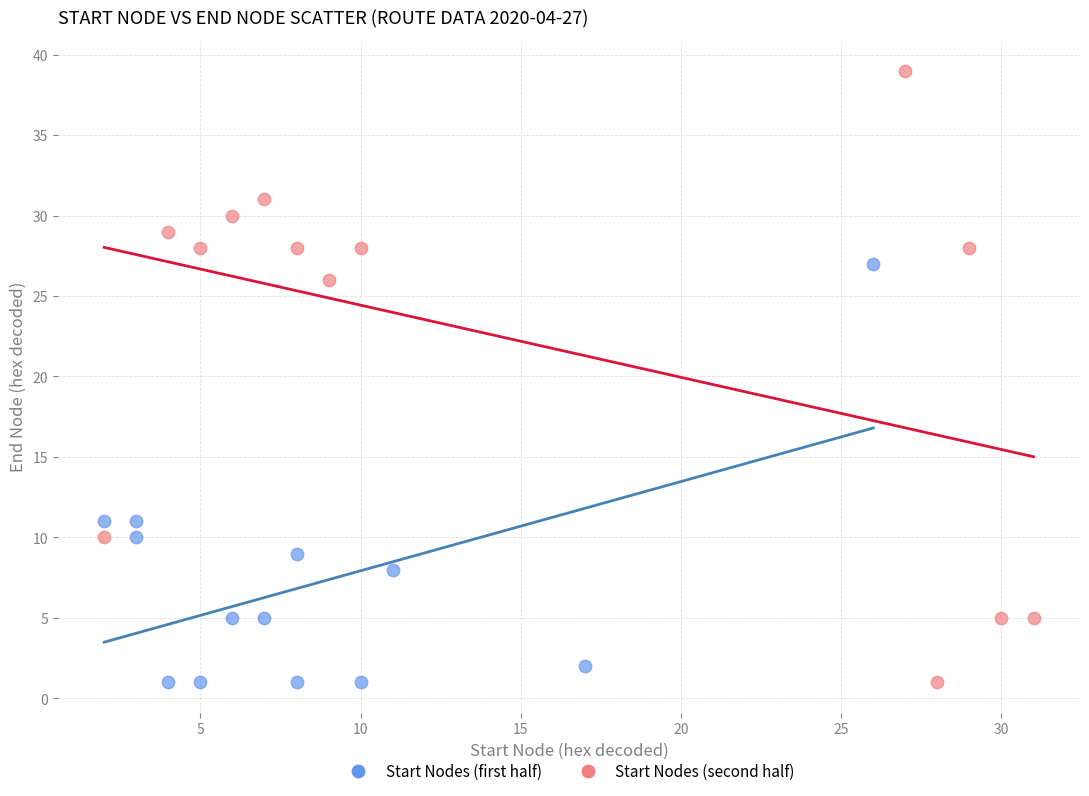

Which series has the widest spread of Y values?

Start Nodes (second half)